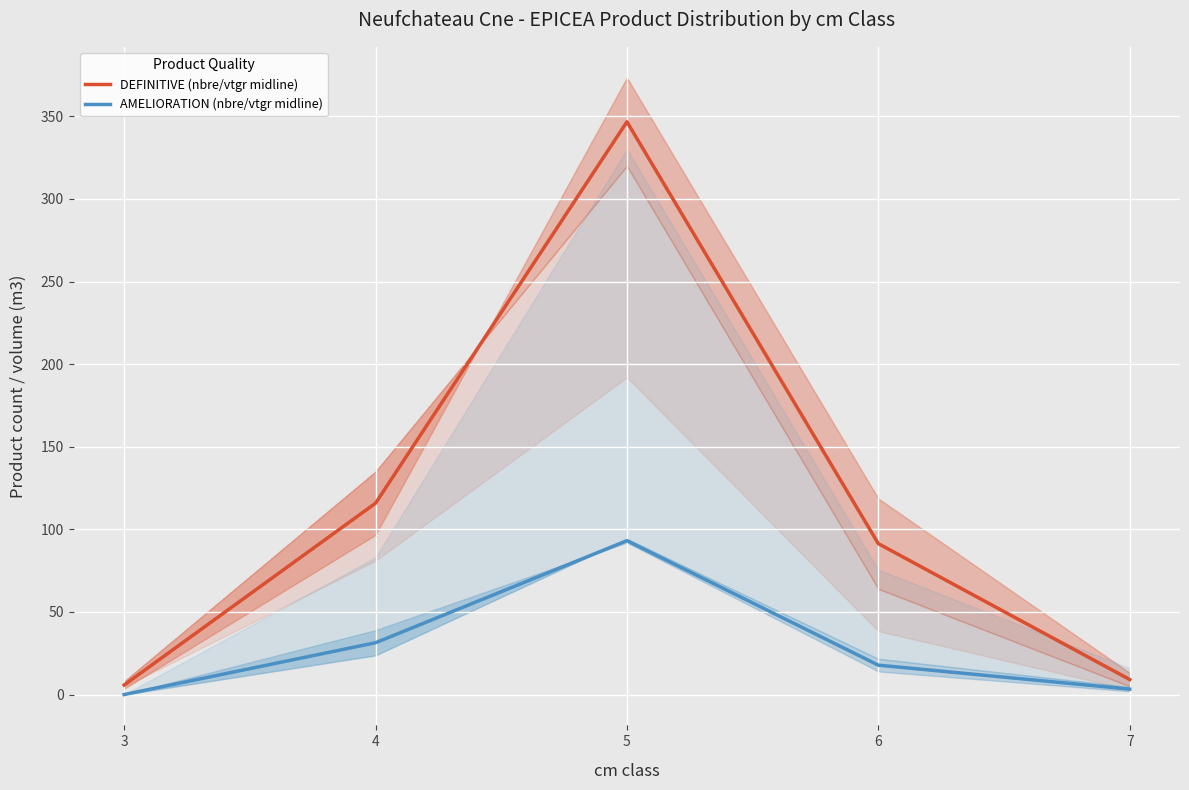

At which category does the chart reach its peak across all series?

5